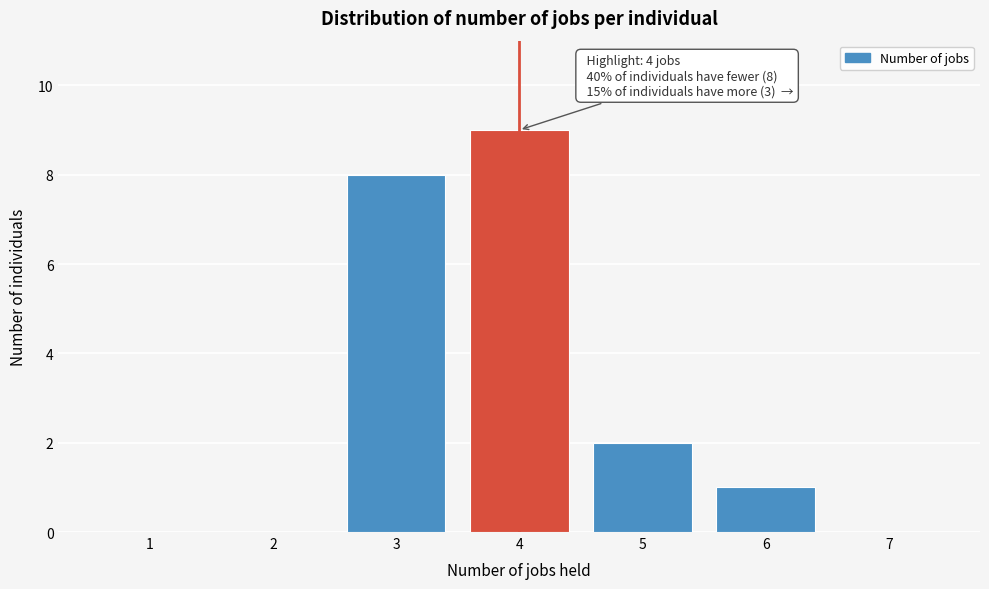

Reading left to right, extract all data points from this chart.

1=0	2=0	3=8	4=9	5=2	6=1	7=0